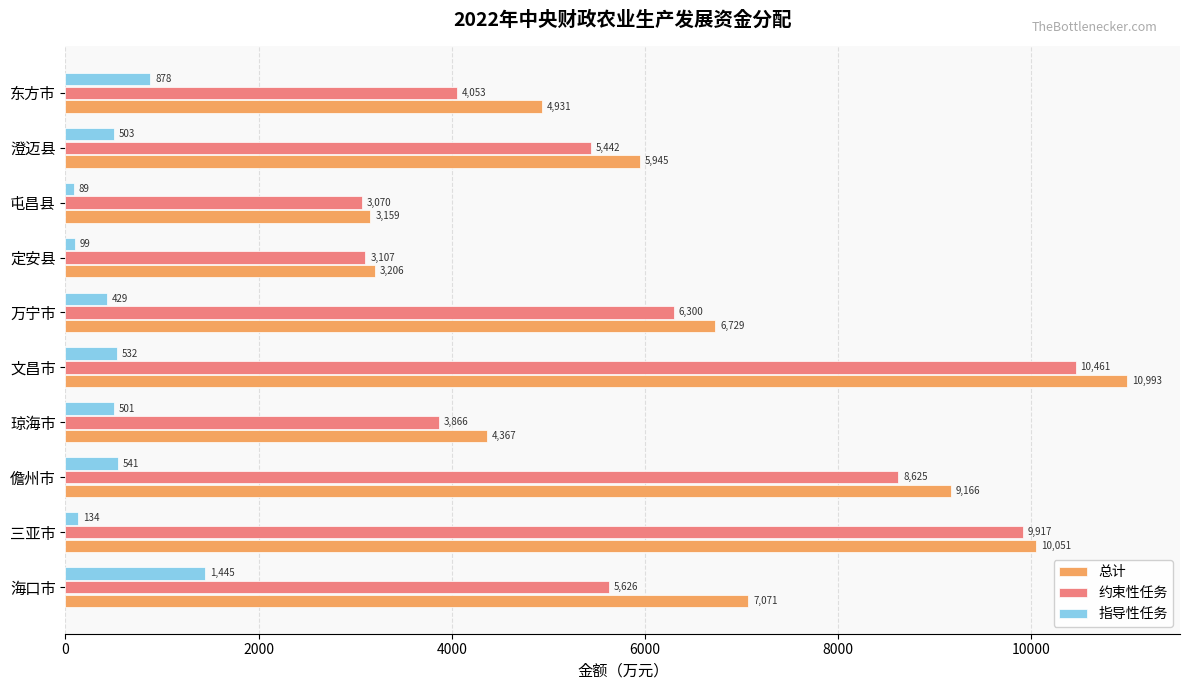

What is the difference between the maximum and minimum values in the 指导性任务 series?

1356.0